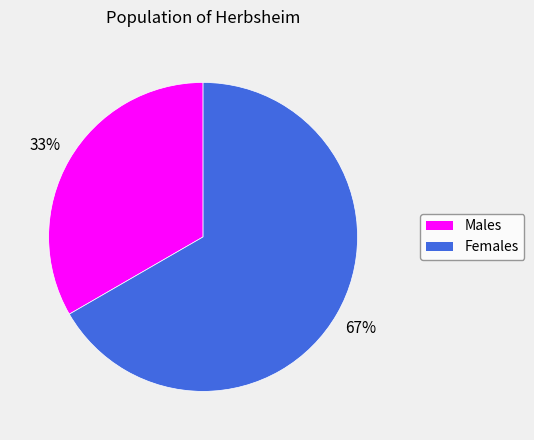

Is there any slice that represents more than half of the pie?

Yes